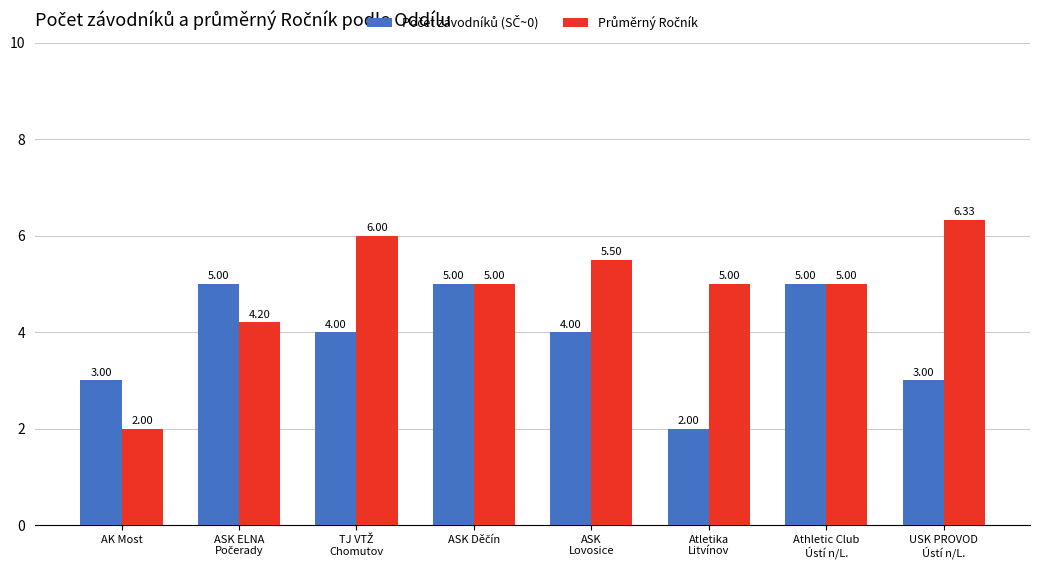

How many bars are there in total?

16